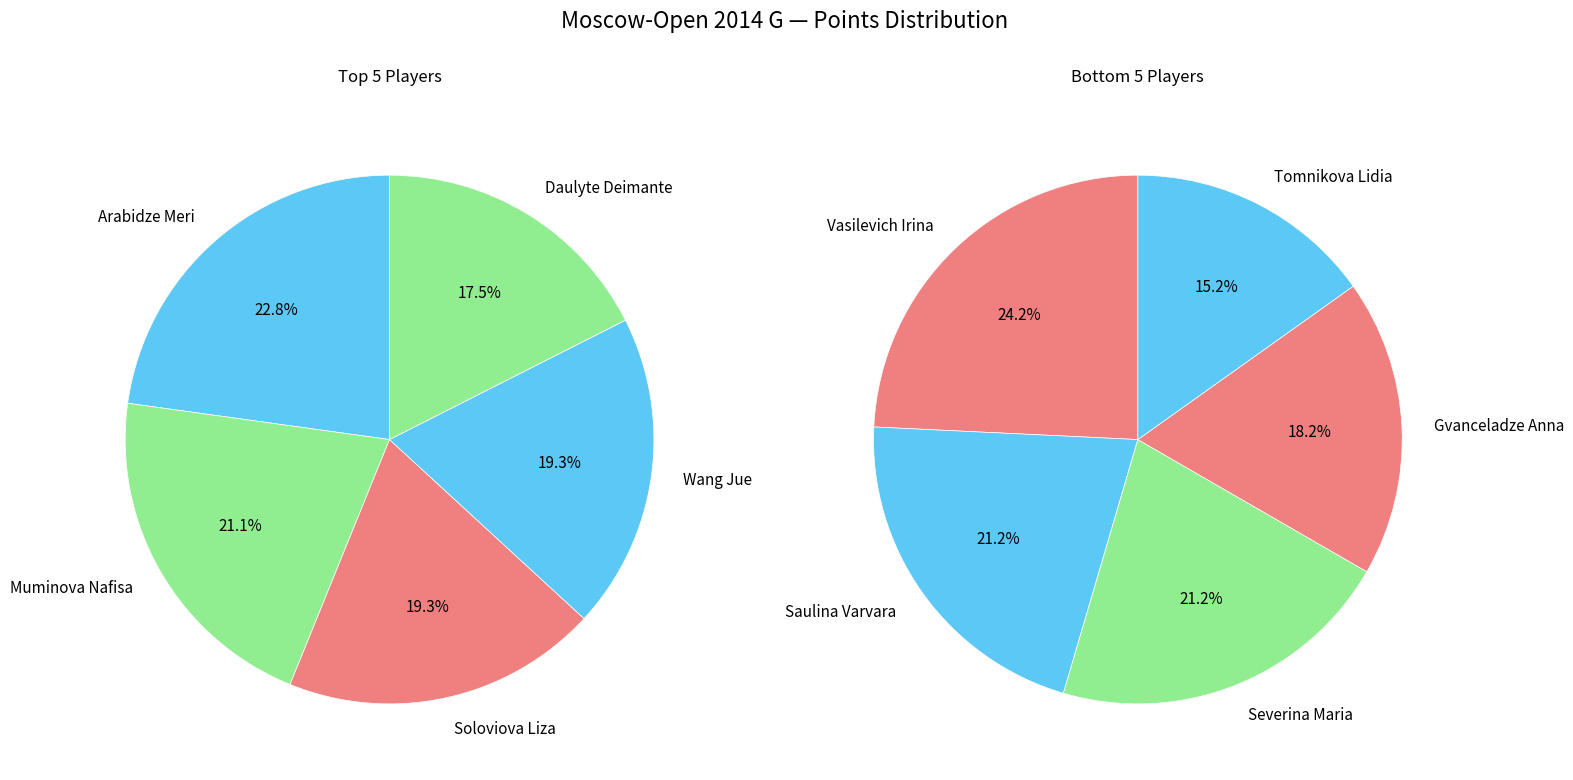

Count the number of slices in the pie.

10